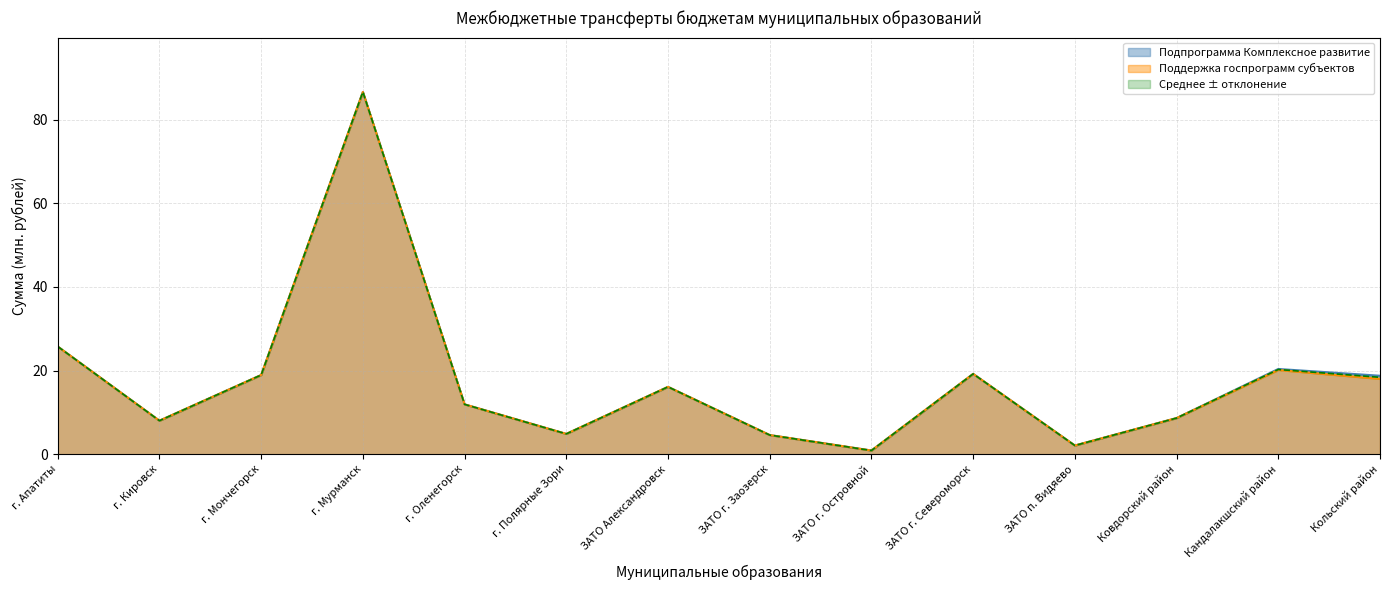

The value of Поддержка госпрограмм субъектов at г. Мурманск is 148.4. True or false?

False